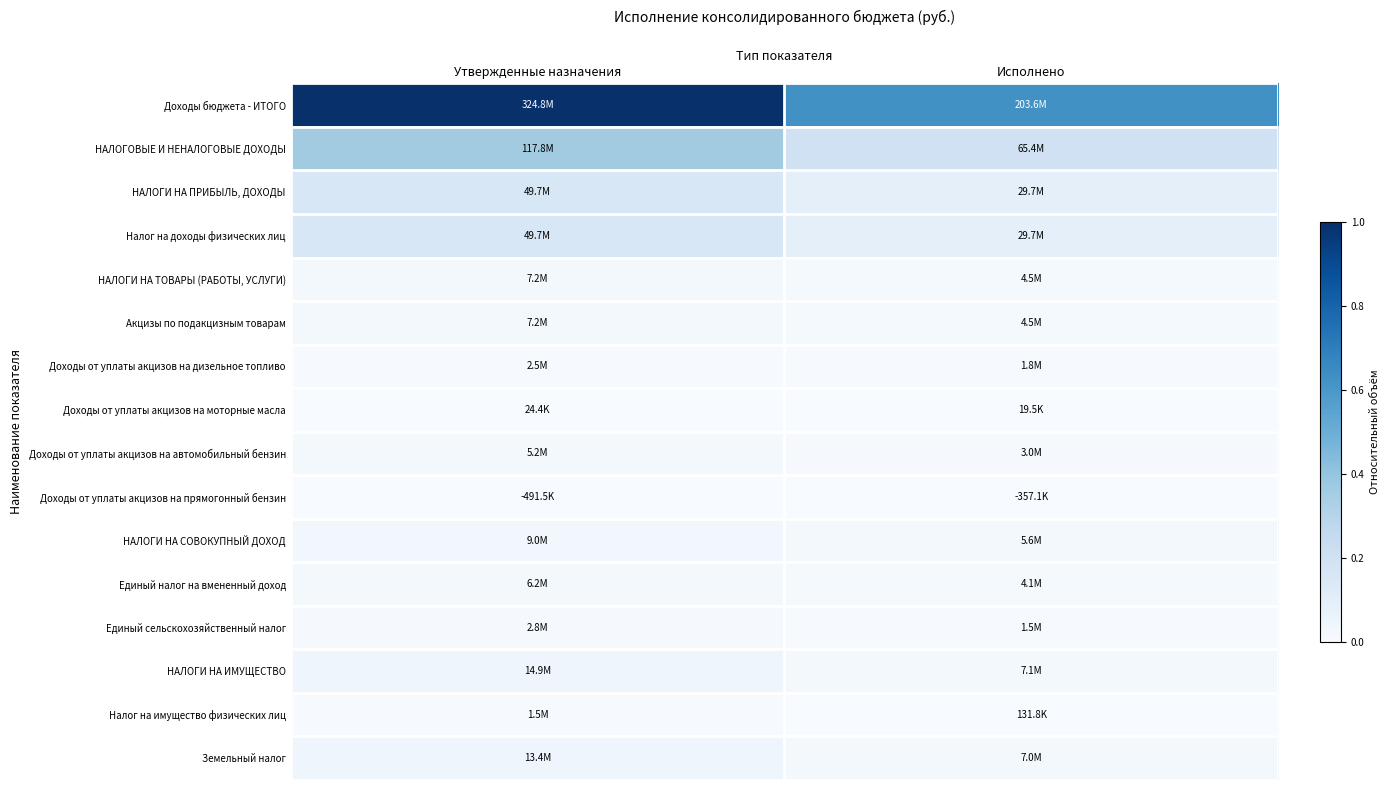

Reading right to left, extract all data points from this chart.

Доходы бюджета - ИТОГО: Исполнено=0.6	Утвержденные назначения=1.0
НАЛОГОВЫЕ И НЕНАЛОГОВЫЕ ДОХОДЫ: Исполнено=0.2	Утвержденные назначения=0.4
НАЛОГИ НА ПРИБЫЛЬ, ДОХОДЫ: Исполнено=0.1	Утвержденные назначения=0.2
Налог на доходы физических лиц: Исполнено=0.1	Утвержденные назначения=0.2
НАЛОГИ НА ТОВАРЫ (РАБОТЫ, УСЛУГИ): Исполнено=0.0	Утвержденные назначения=0.0
Акцизы по подакцизным товарам: Исполнено=0.0	Утвержденные назначения=0.0
Доходы от уплаты акцизов на дизельное топливо: Исполнено=0.0	Утвержденные назначения=0.0
Доходы от уплаты акцизов на моторные масла: Исполнено=0.0	Утвержденные назначения=0.0
Доходы от уплаты акцизов на автомобильный бензин: Исполнено=0.0	Утвержденные назначения=0.0
Доходы от уплаты акцизов на прямогонный бензин: Исполнено=-0.0	Утвержденные назначения=-0.0
НАЛОГИ НА СОВОКУПНЫЙ ДОХОД: Исполнено=0.0	Утвержденные назначения=0.0
Единый налог на вмененный доход: Исполнено=0.0	Утвержденные назначения=0.0
Единый сельскохозяйственный налог: Исполнено=0.0	Утвержденные назначения=0.0
НАЛОГИ НА ИМУЩЕСТВО: Исполнено=0.0	Утвержденные назначения=0.0
Налог на имущество физических лиц: Исполнено=0.0	Утвержденные назначения=0.0
Земельный налог: Исполнено=0.0	Утвержденные назначения=0.0